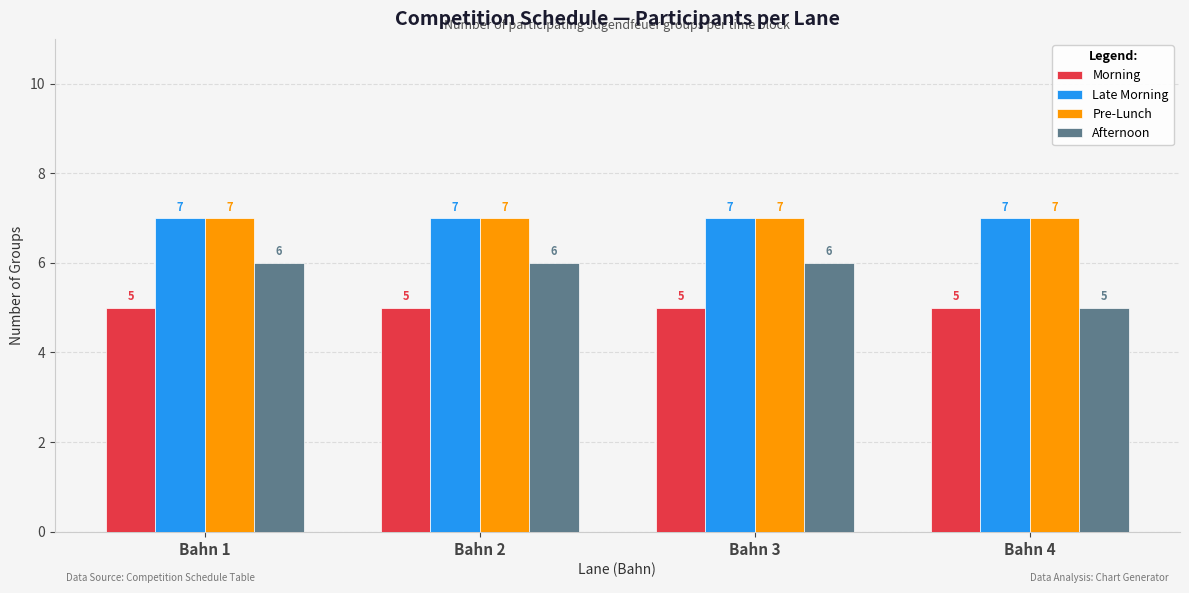

Read the Morning value at Bahn 1.

5